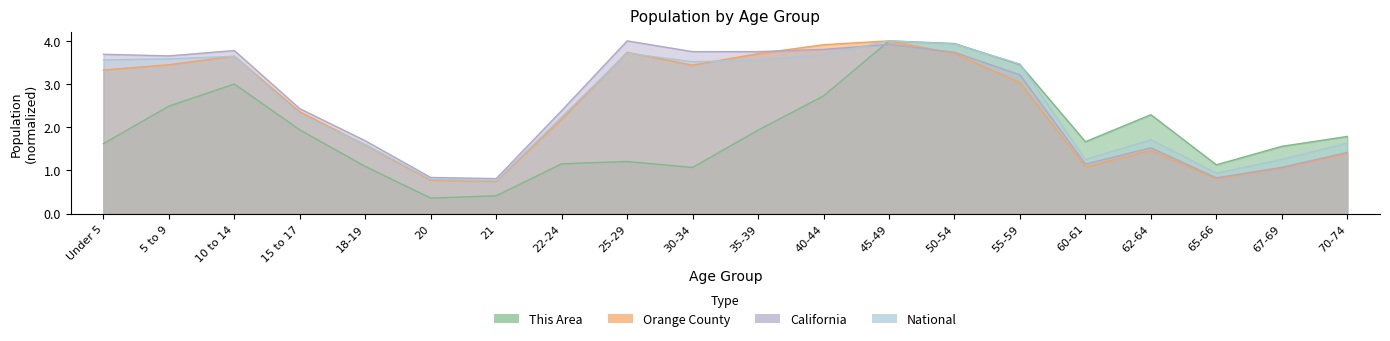

How many lines are shown in the chart?

4